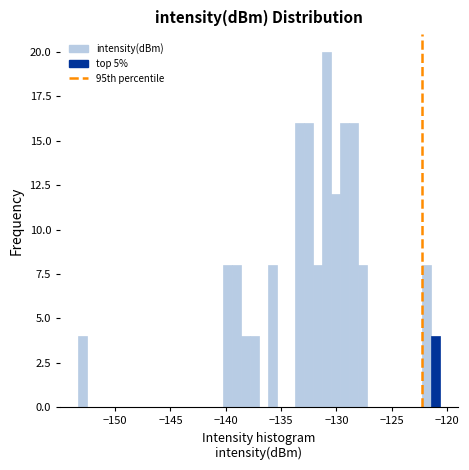

Read against the x-axis, roughly where is the centre of the tallest bar?

-131.0